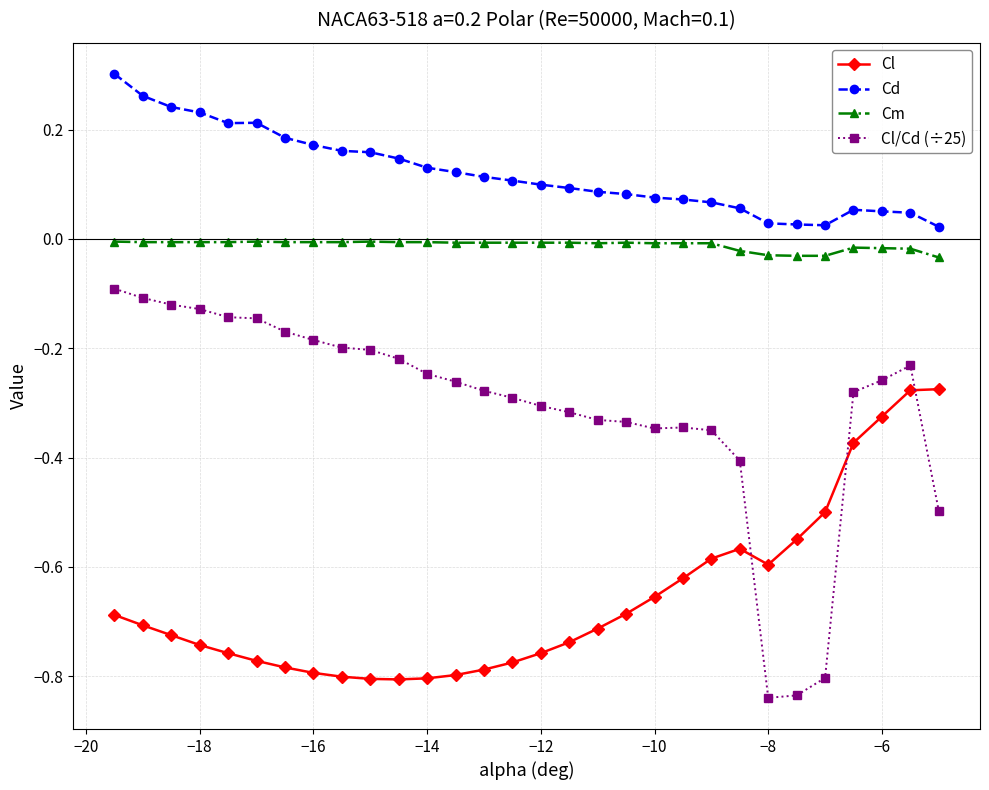

How many lines are shown in the chart?

4